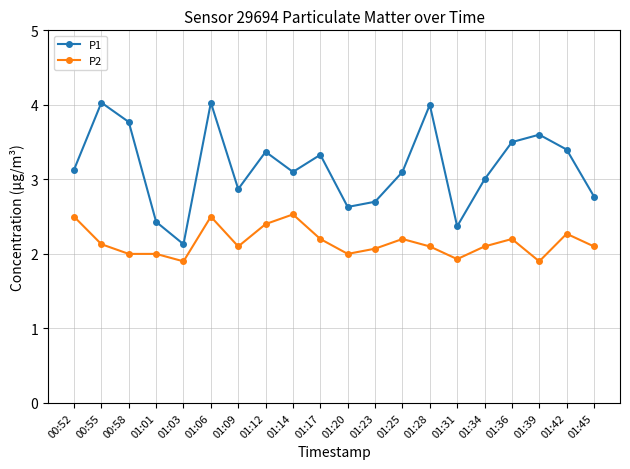

What is the label of the 7th point from the right?

01:28